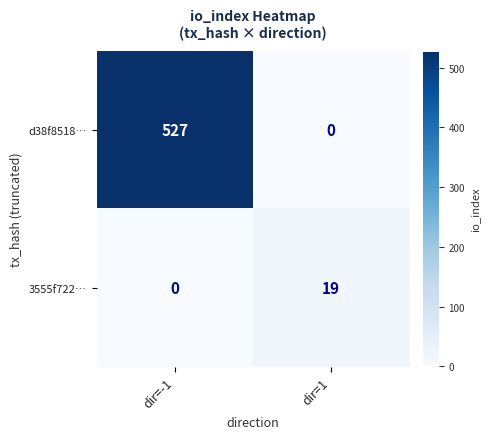

What is the difference between the d38f8518… values at dir=-1 and dir=1?

527